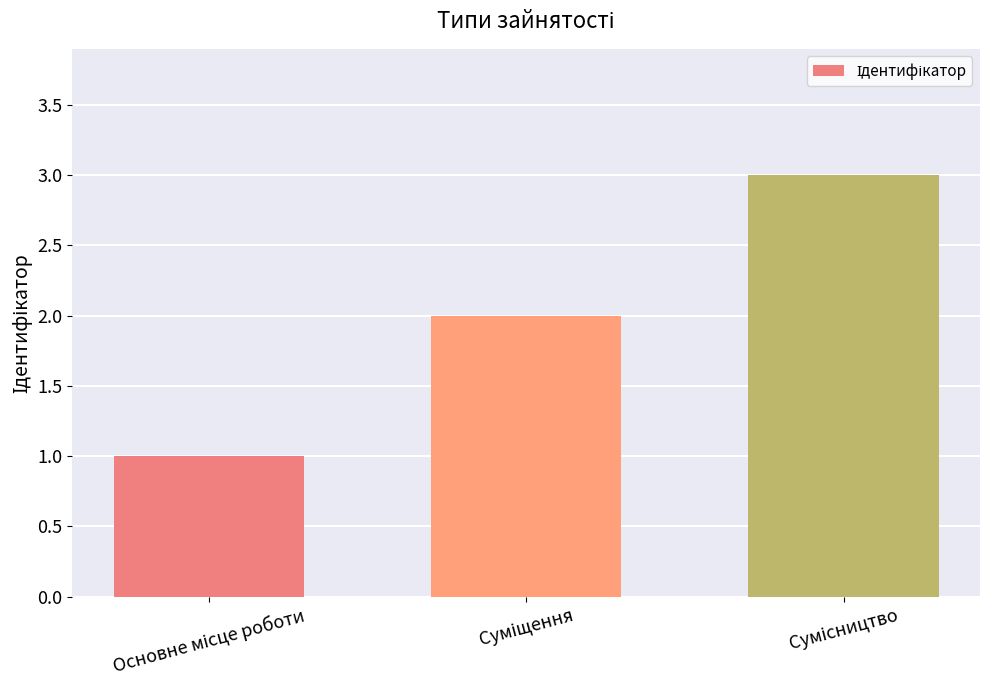

What is the greatest value displayed?

3